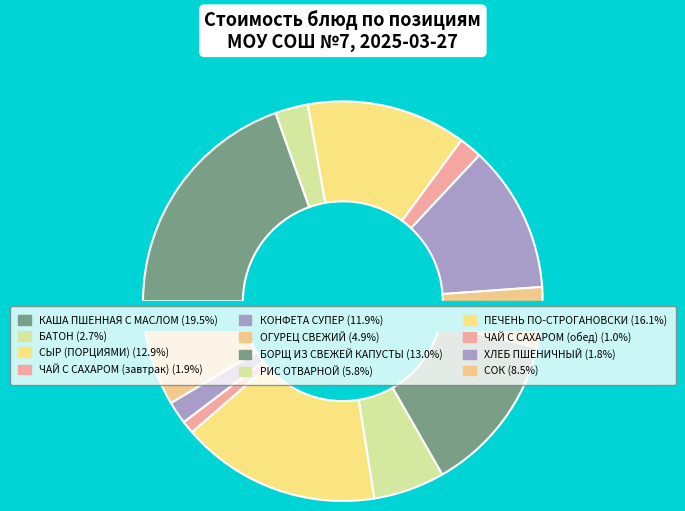

Is it true that ЧАЙ С САХАРОМ (обед) is 8% of the pie?

False